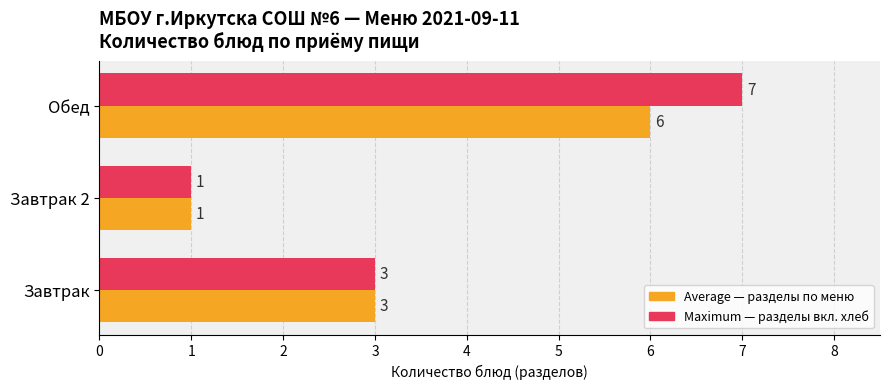

Which category has the highest value across all series?

Обед